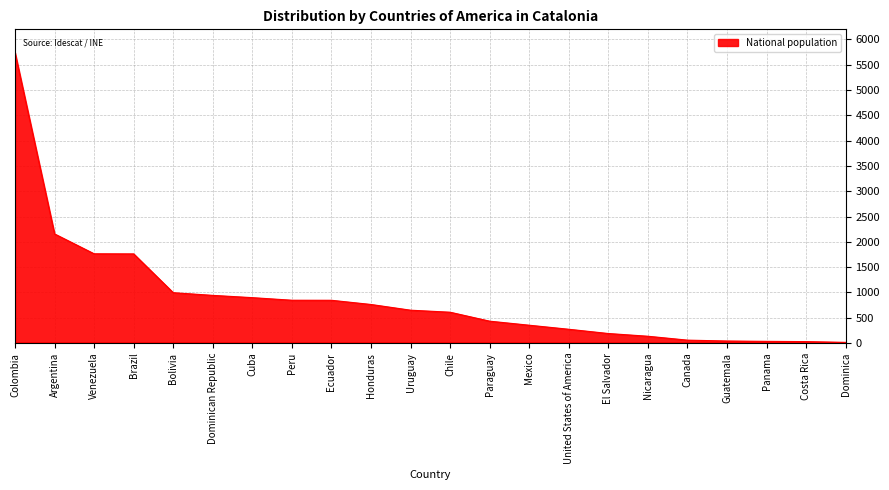

What is the maximum value shown in the chart?

5741